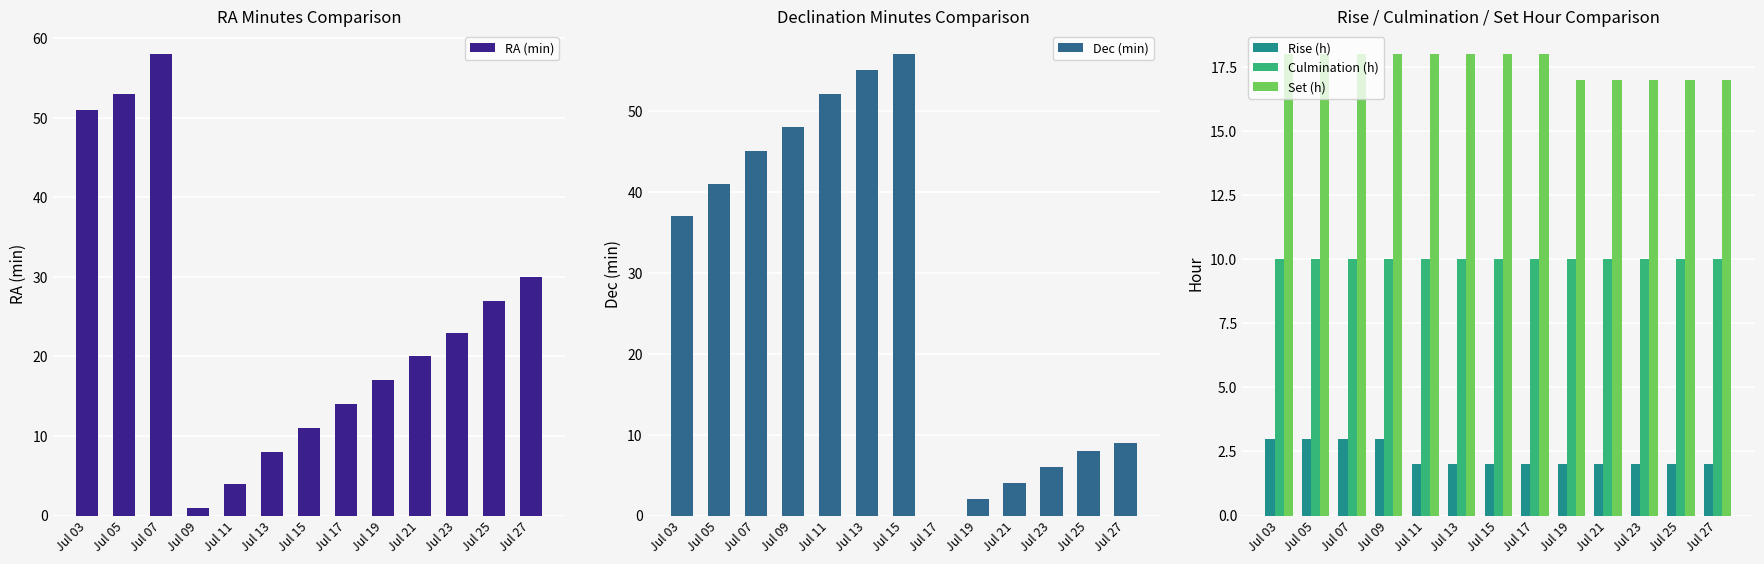

What is the value of the Culmination (h) bar at the 3rd from the left?

10